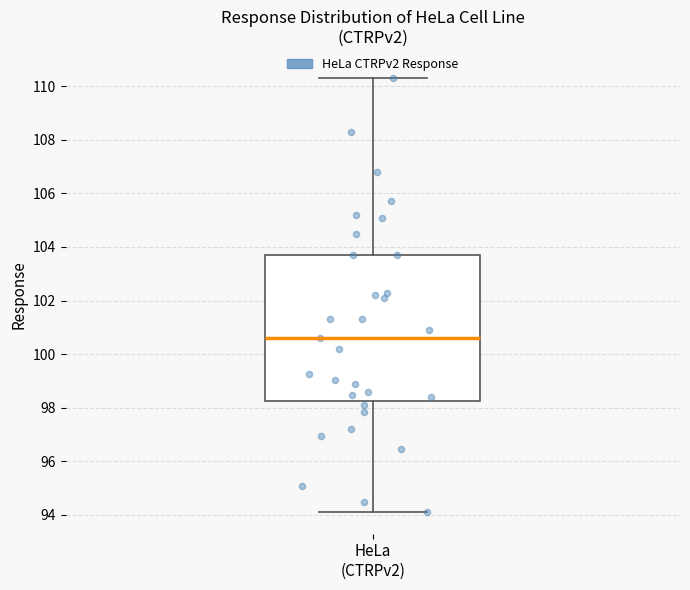

Where does the median line of the box for HeLa (CTRPv2) sit on the y-axis? The values are not printed on the chart, so give them approximately, as read against the axis.

100.6